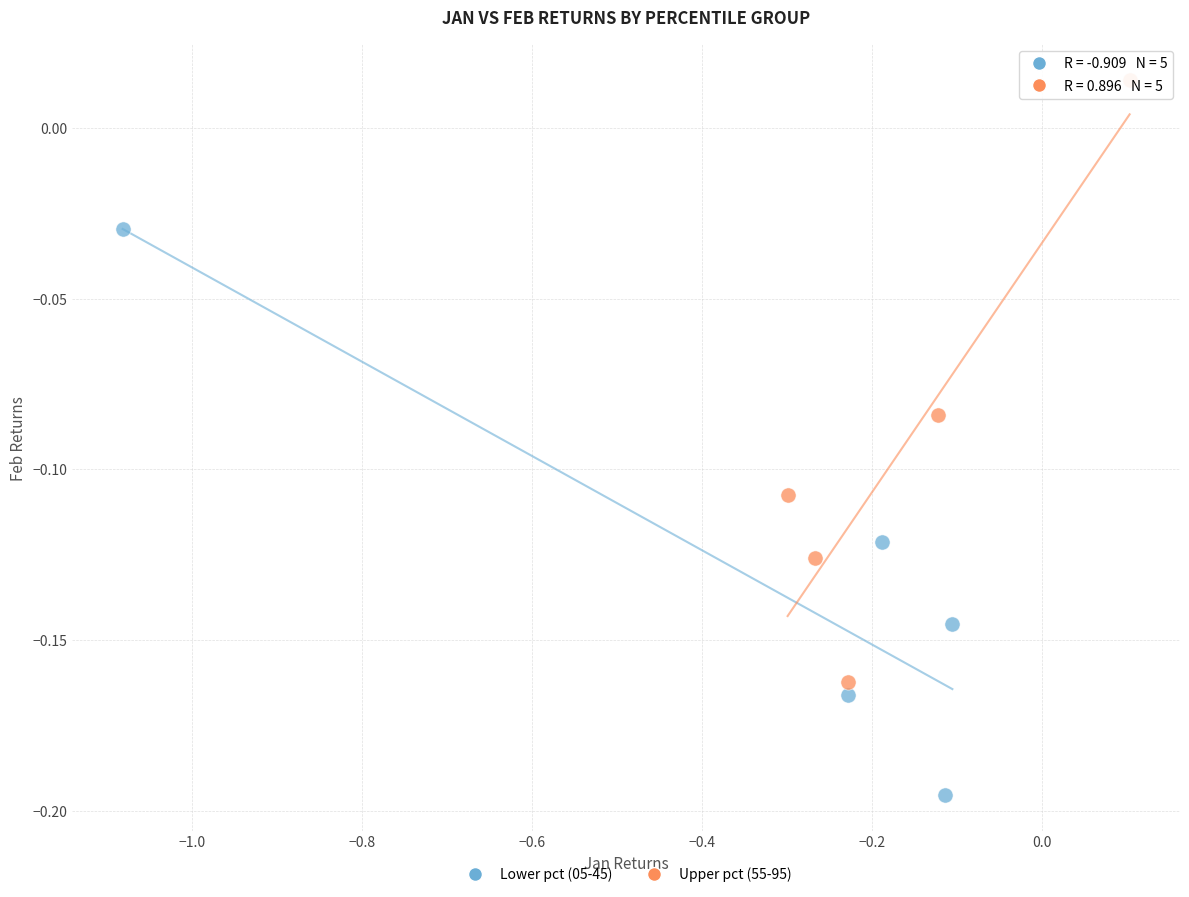

Which series contains the lowest Y value?

Lower pct (05-45)